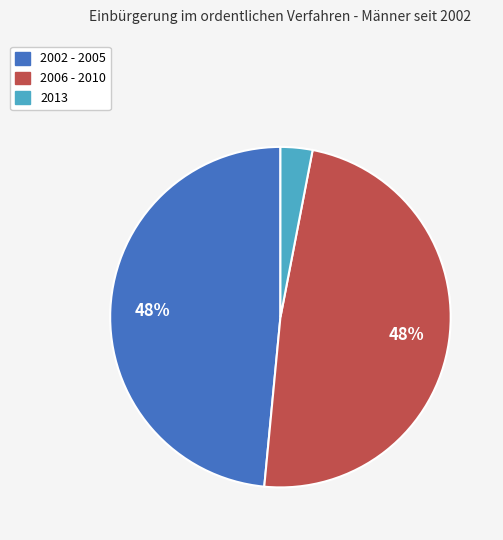

Does any single category account for the majority?

No